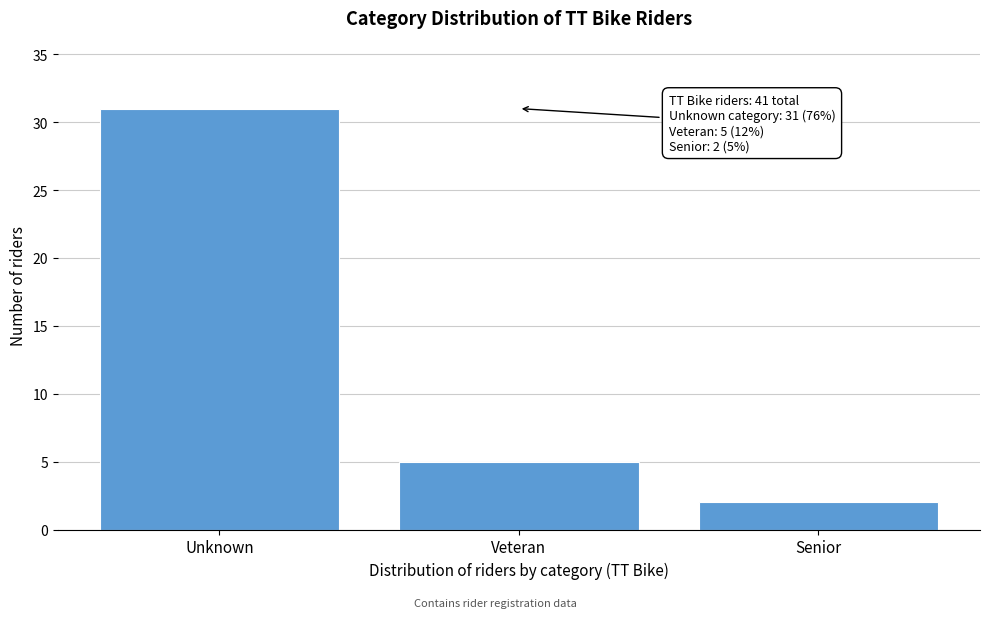

Reading right to left, what are all the values shown in this chart?

2	5	31